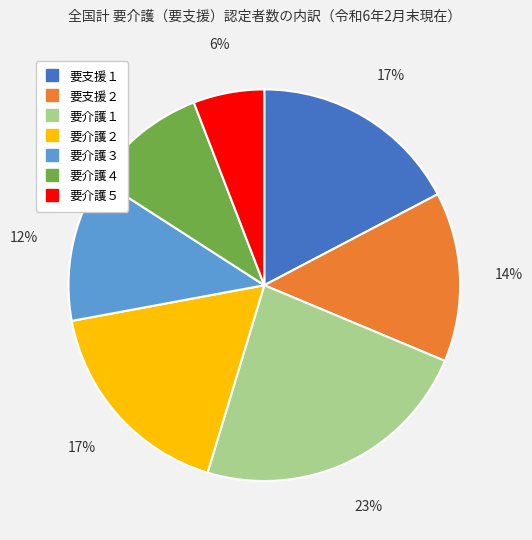

Which slice is the smallest?

要介護５